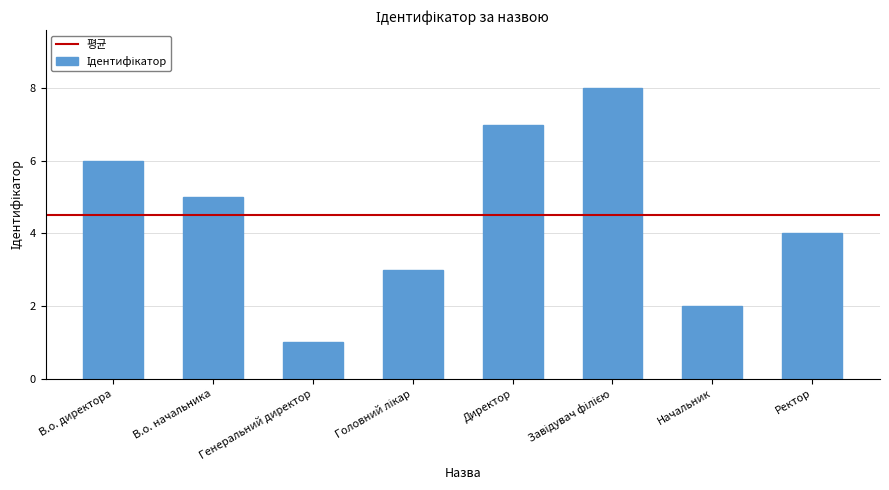

What is the greatest value displayed?

8